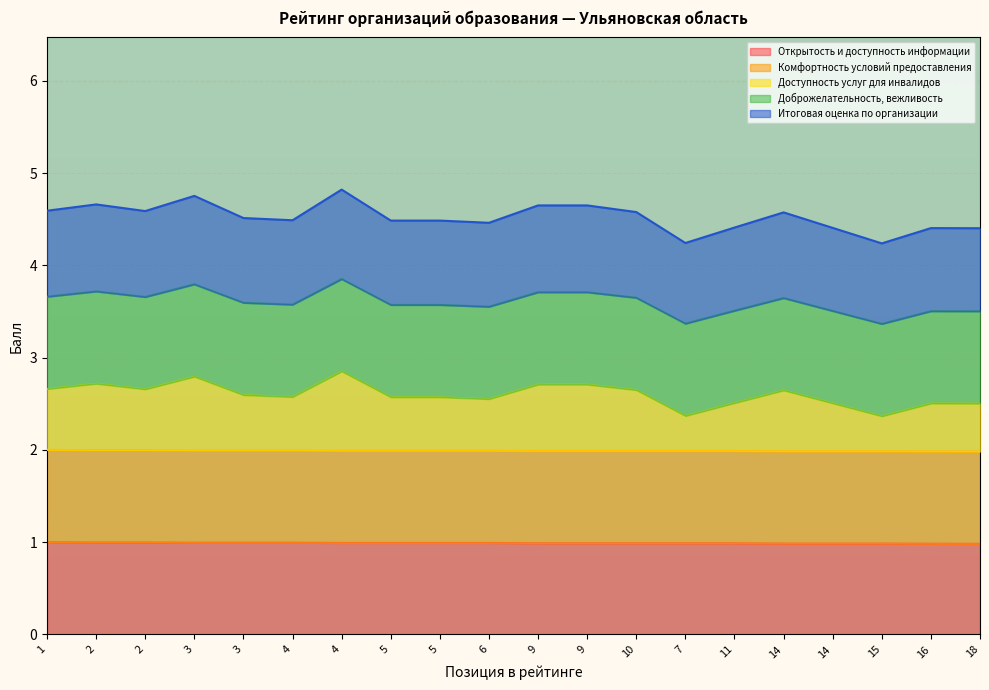

Does the chart display data point markers on the line(s)?

No